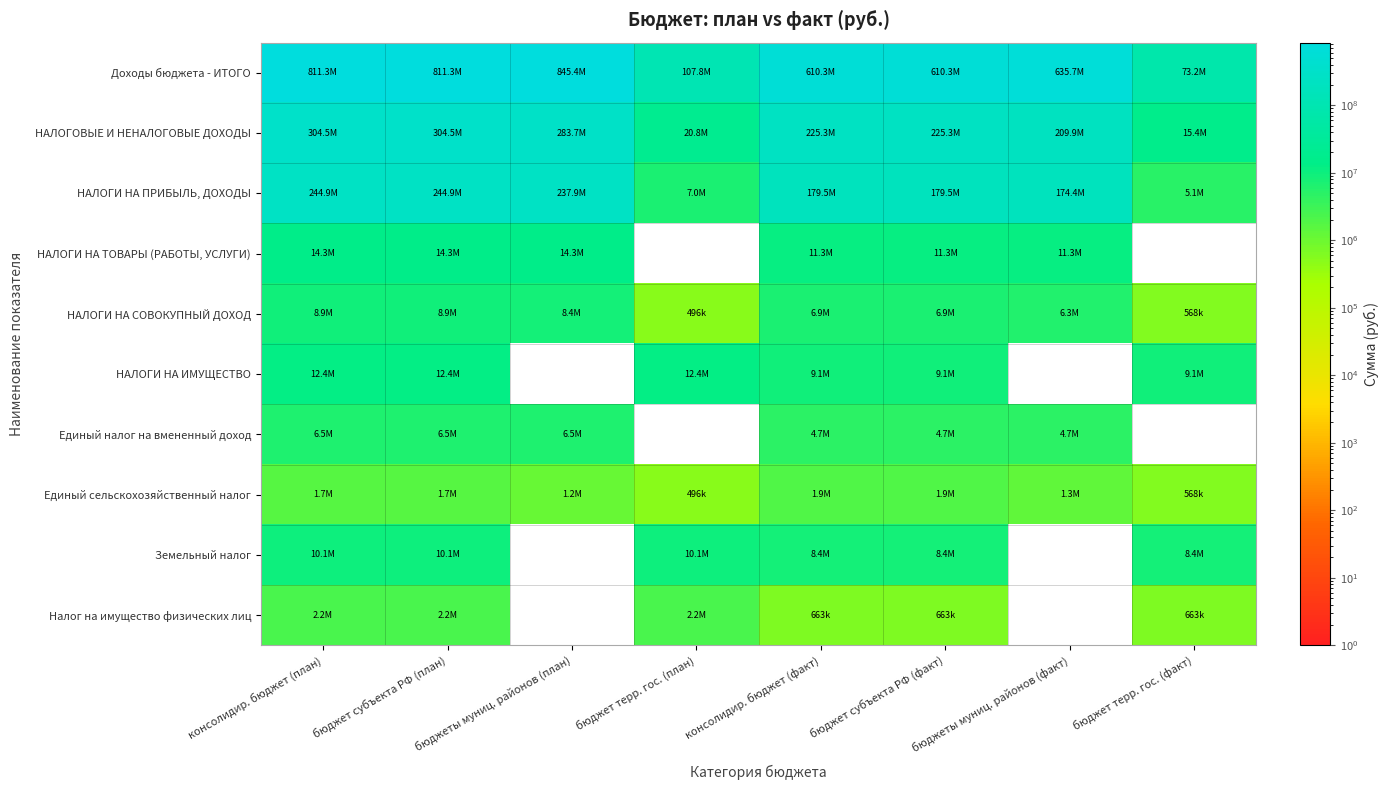

Which label corresponds to the largest value in the chart?

бюджеты муниц. районов (план)